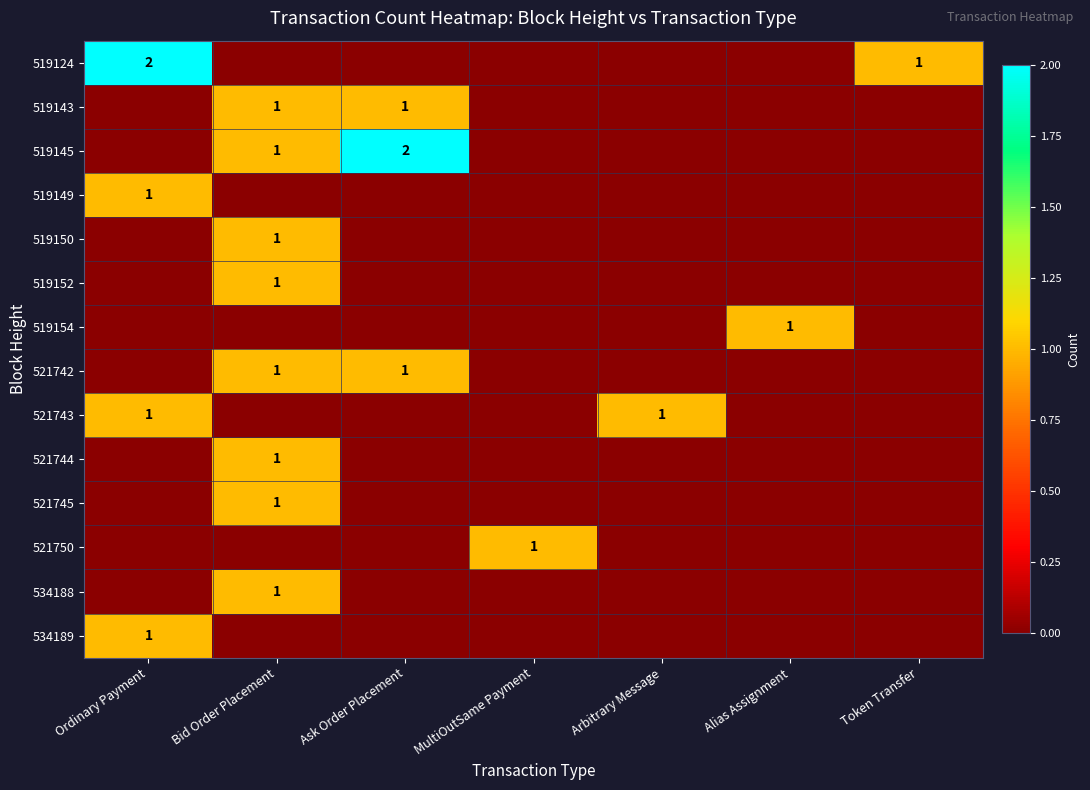

Is it true that 521750 equals 2 at MultiOutSame Payment?

False